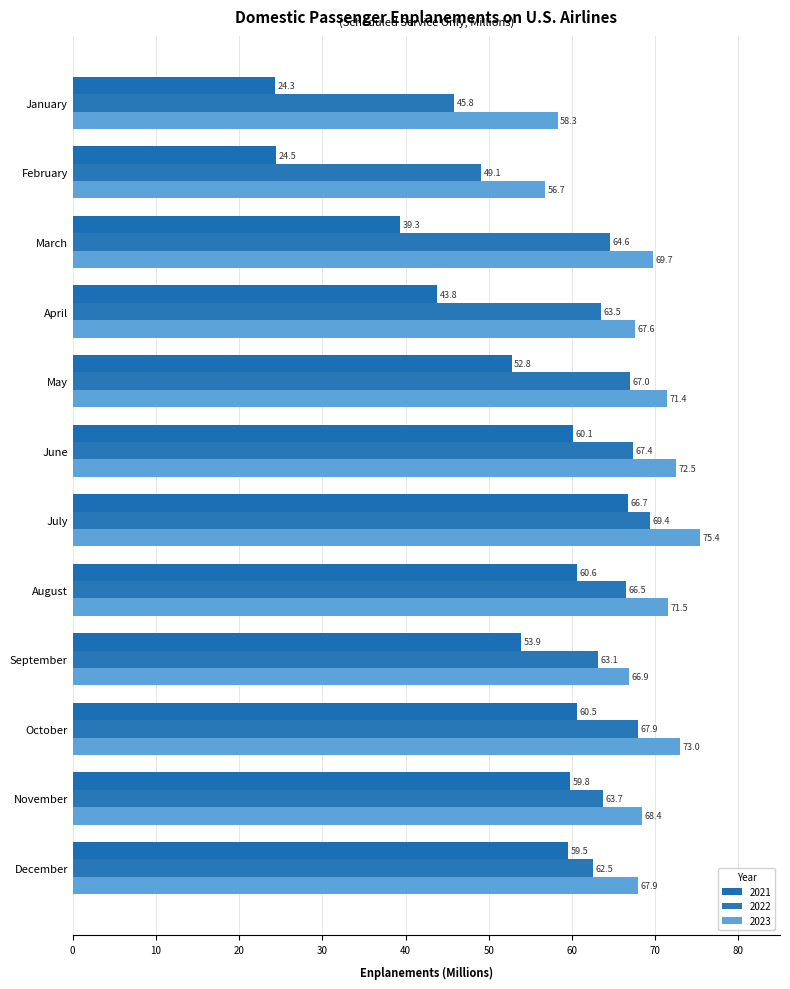

List the labels in order of 2023 value, smallest first.

February, January, September, April, December, November, March, May, August, June, October, July